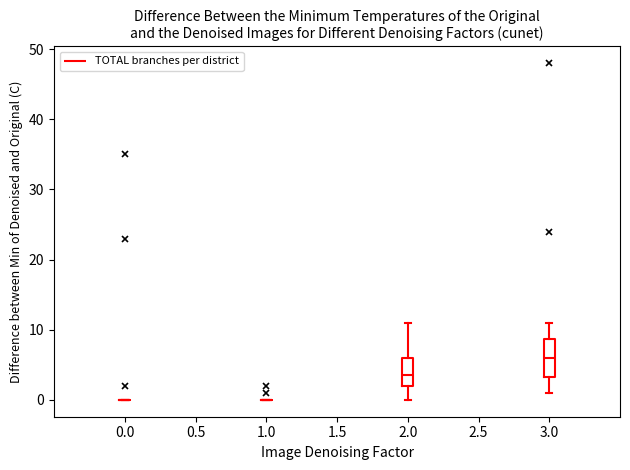

Reading left to right, read every box against the y-axis: the position of its median line, the range the box covers, and the ends of its whiskers. The values are not printed on the chart, so give them approximately, as read against the axis.

0.0: box collapsed to a line at 0, whiskers 0 to 0
1.0: box collapsed to a line at 0, whiskers 0 to 0
2.0: median 4, box 2 to 6, whiskers 0 to 11
3.0: median 6, box 3 to 9, whiskers 1 to 11